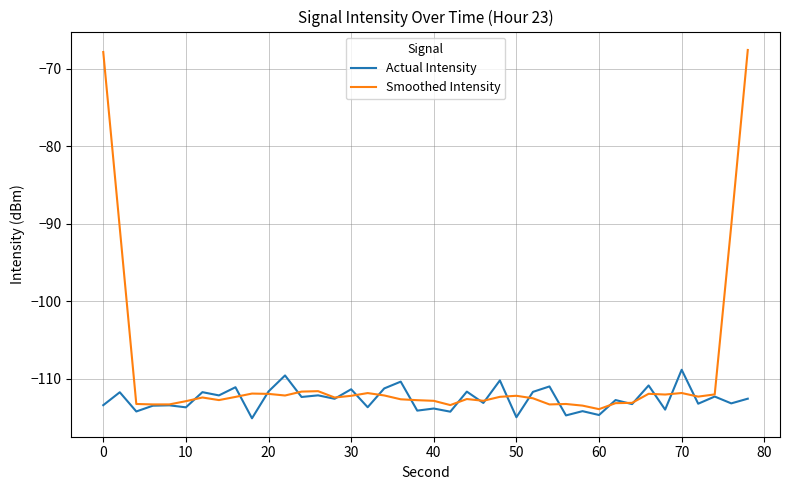

List the series in order of their overall mean, lowest first.

Actual Intensity, Smoothed Intensity